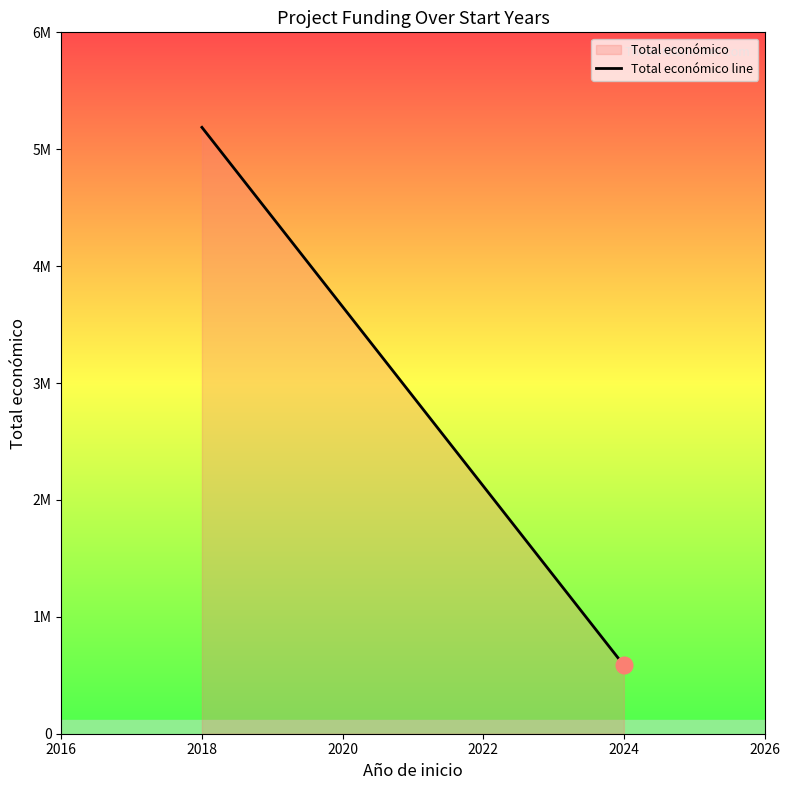

What is the value of the 2nd point from the left?

585460